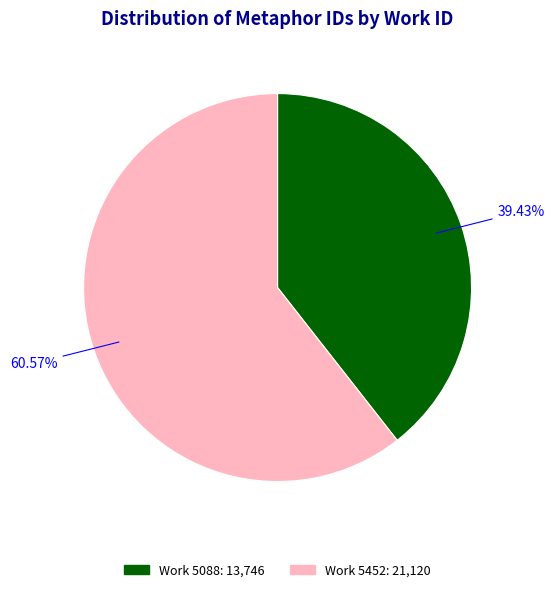

Count the number of slices in the pie.

2